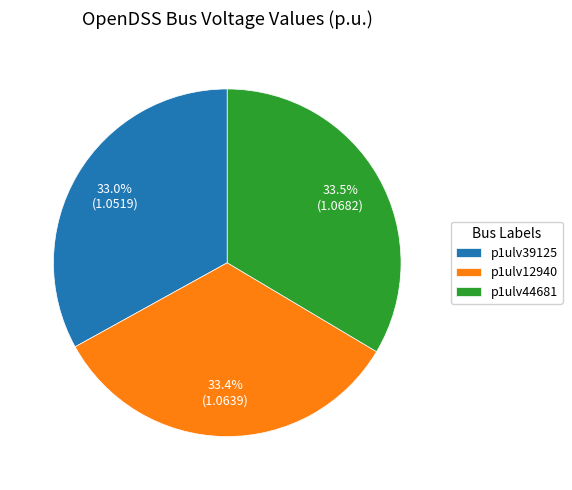

Count the number of slices in the pie.

3